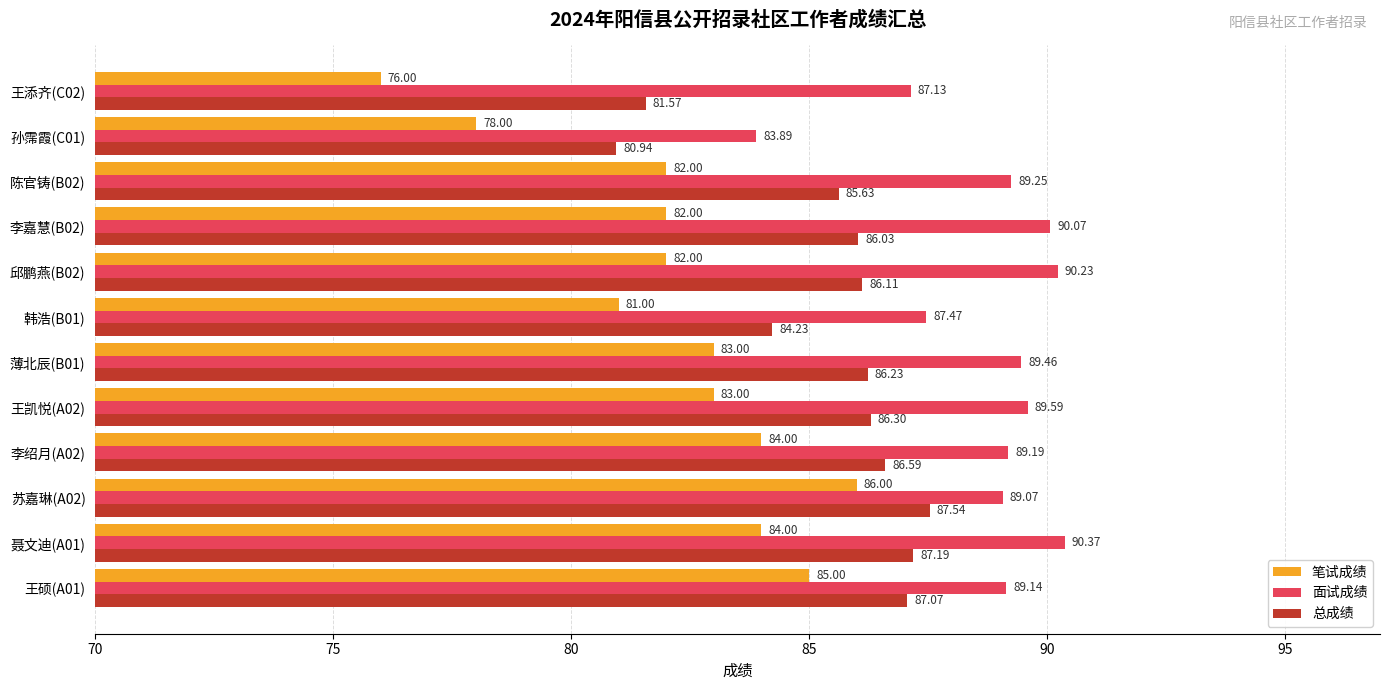

What is the average value of the 总成绩 series?

85.5